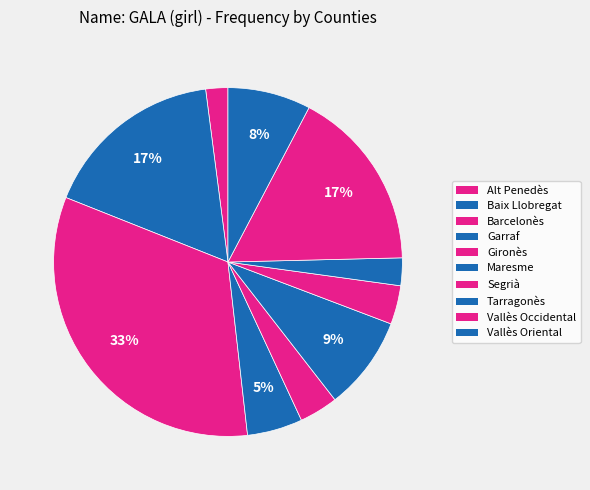

Combined, what portion of the pie is Garraf and Tarragonès?

7.7%